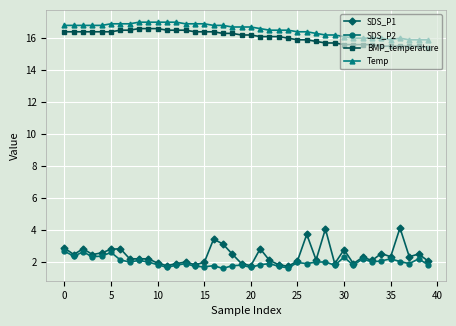

What is the maximum value shown in the chart?

17.0